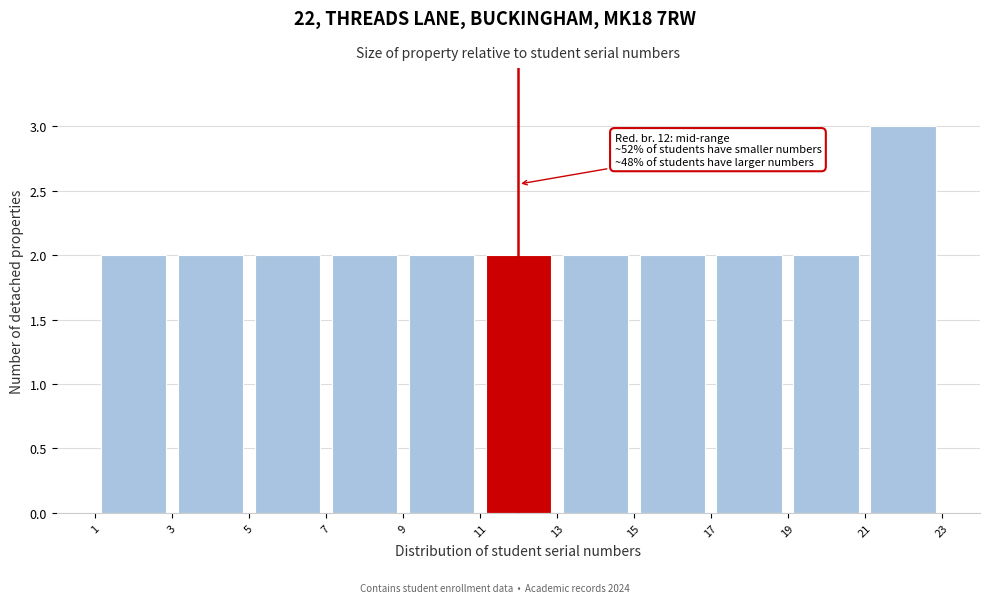

Over which range of the x-axis is the bar tallest?

21 to 23